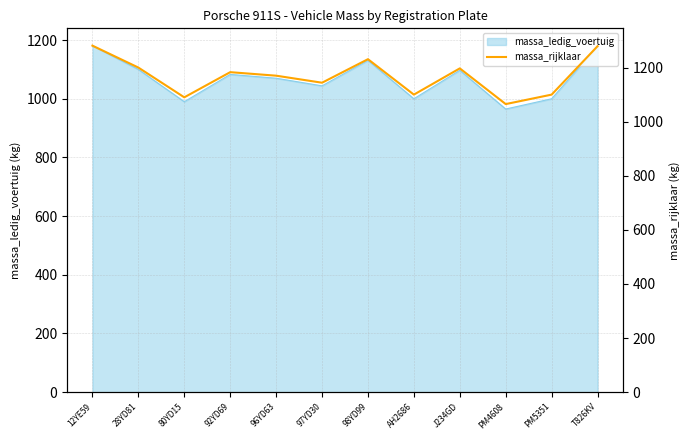

What is the difference between the maximum and second lowest values?

191